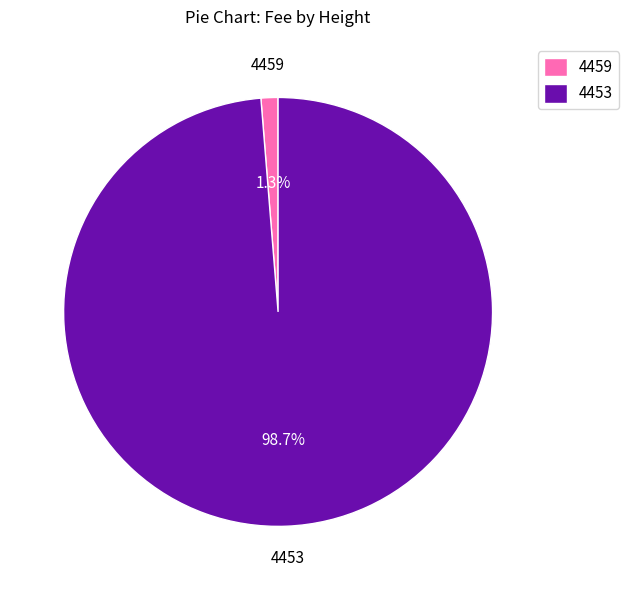

Do 4459 and 4453 together represent more than half of the pie?

Yes